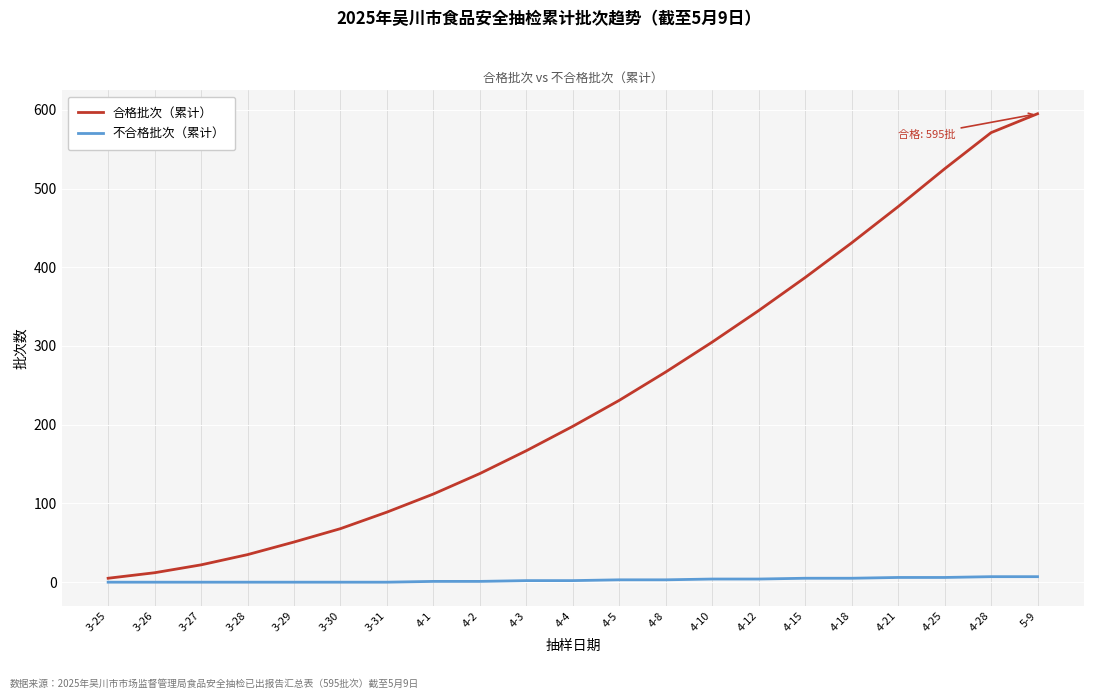

What is the maximum value for 合格批次（累计）?

595